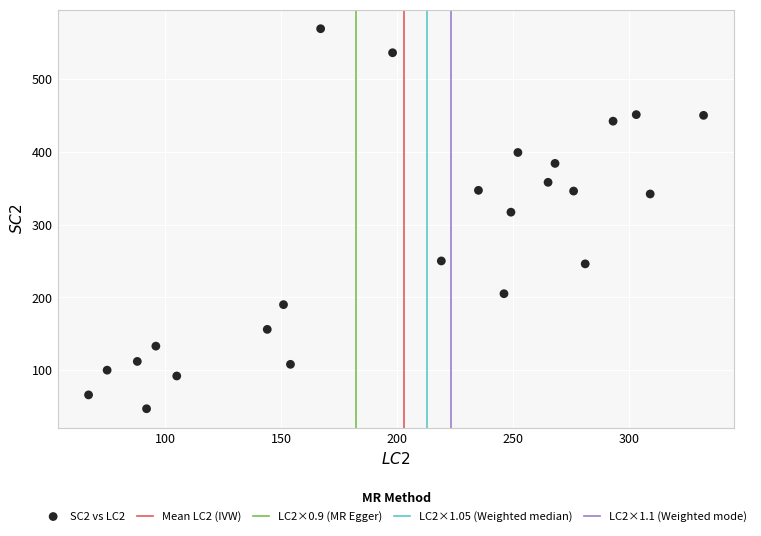

What is the range of X values (max minus min)?

265